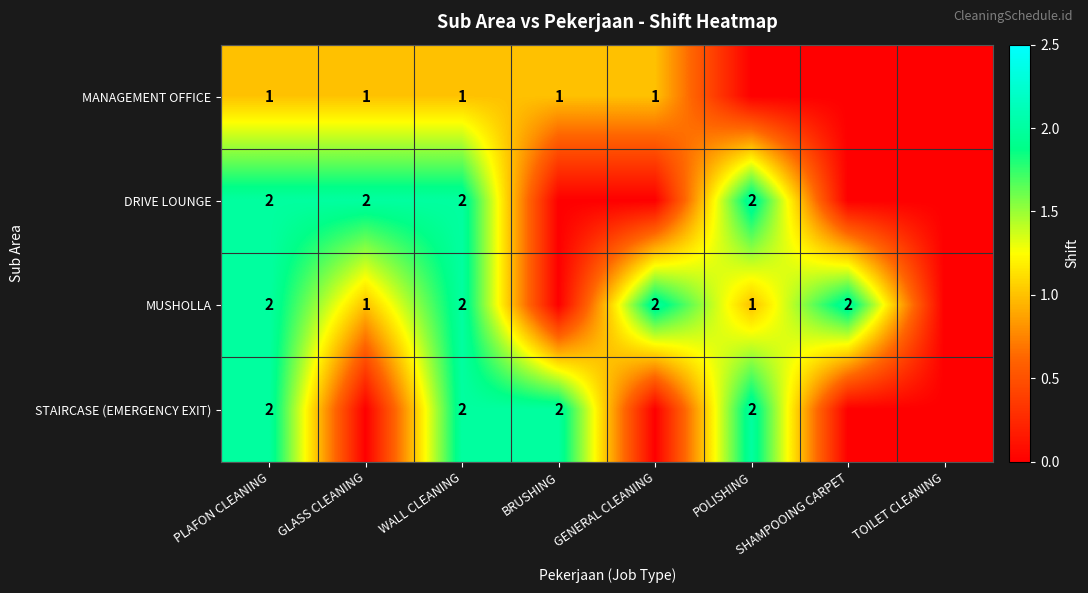

The STAIRCASE (EMERGENCY EXIT) series shows 3 at WALL CLEANING. True or false?

False